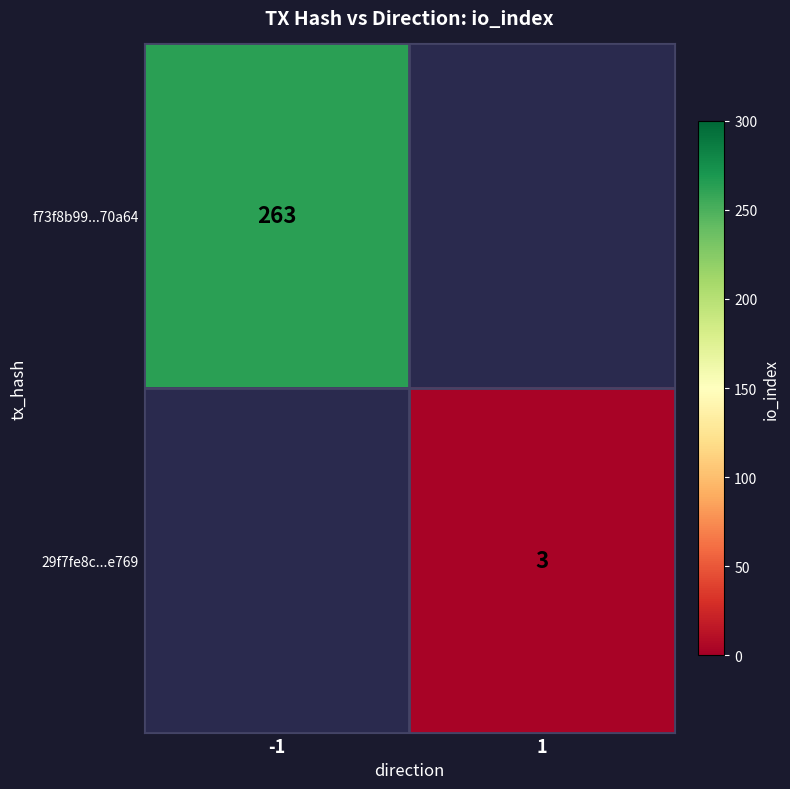

Is it true that 29f7fe8c...e769 equals 1 at 1?

False